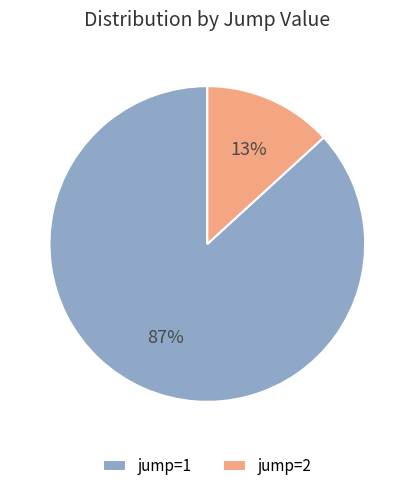

To the nearest percent, what portion does jump=1 represent?

87%